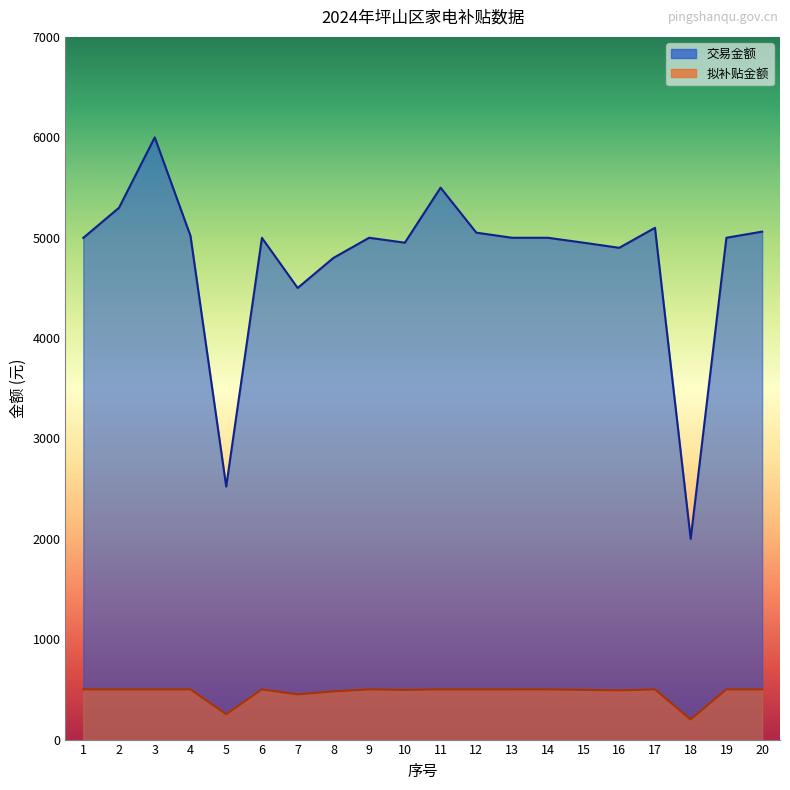

In 拟补贴金额, how many points are higher than both neighbors (excluding endpoints)?

3